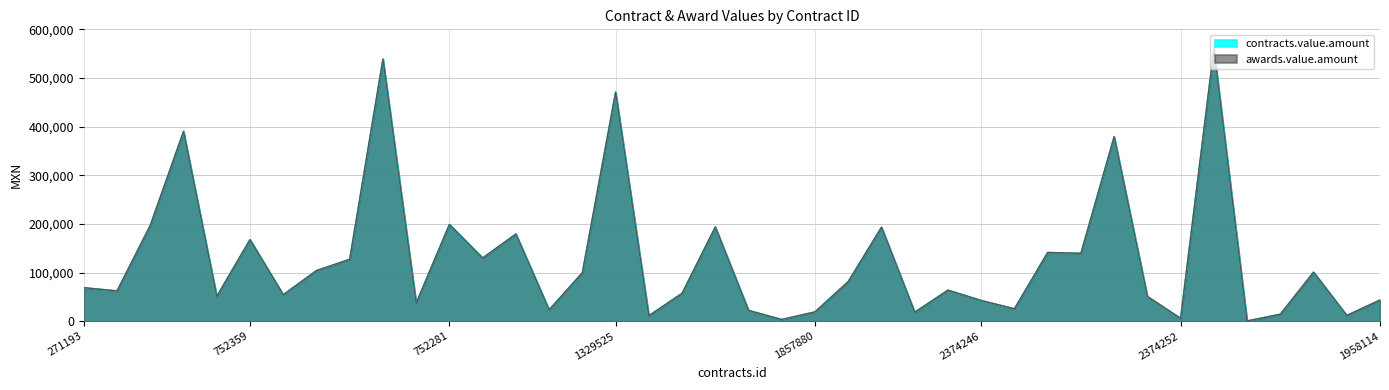

What is the minimum value for contracts.value.amount?

772.0